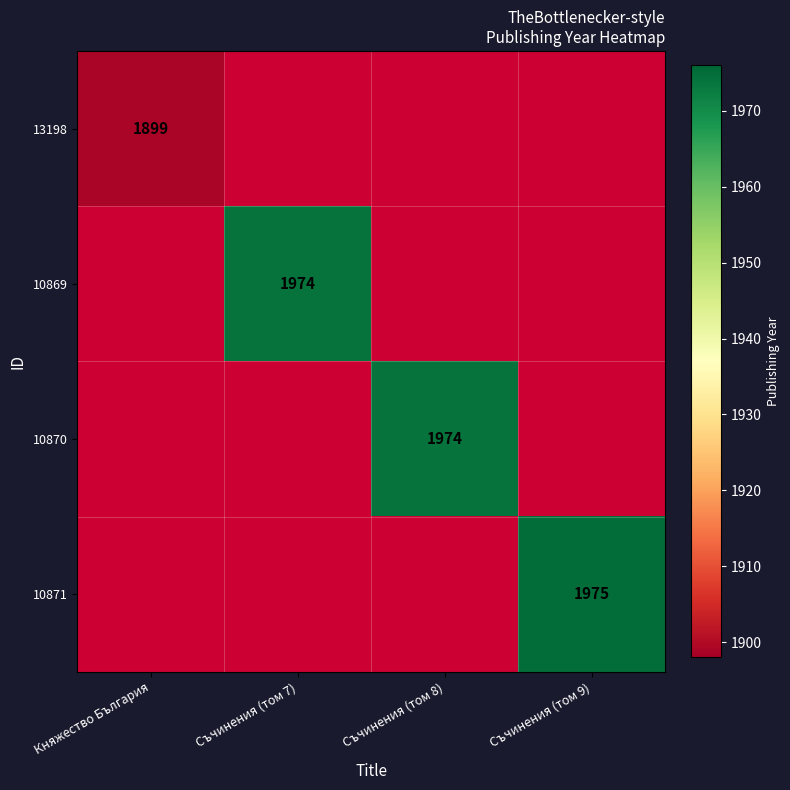

True or false: 13198 has a value of 2691.6 at Княжество България.

False